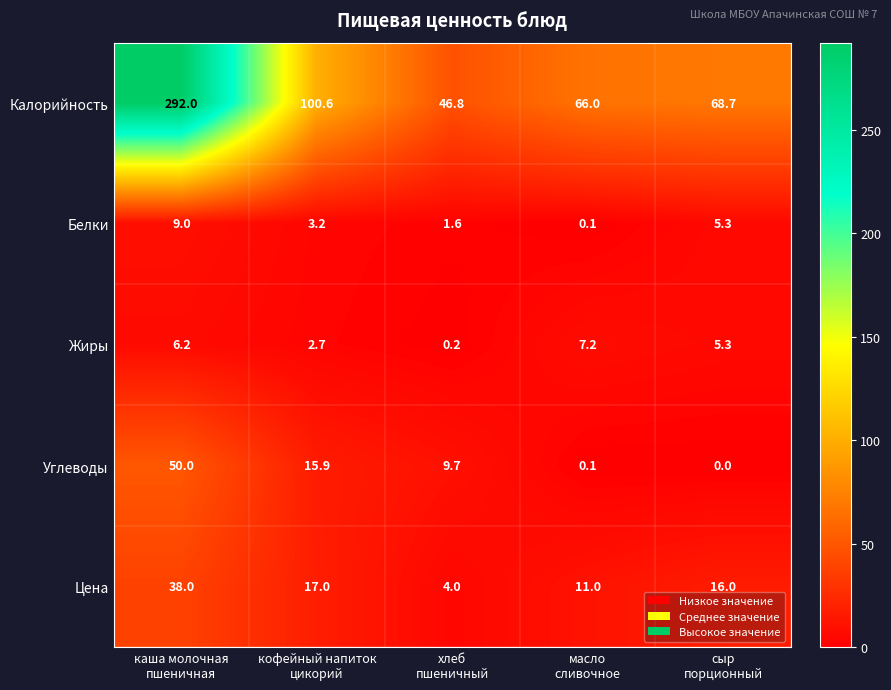

What is the sum of all Углеводы values?

75.7